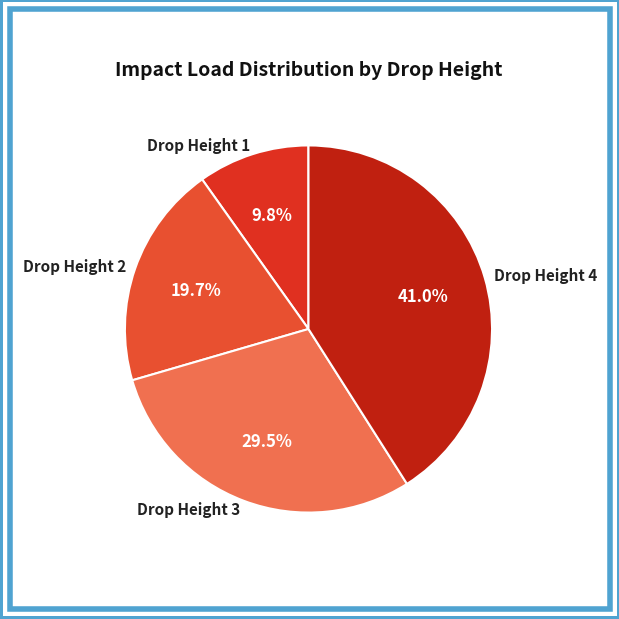

Rank the categories by value from highest to lowest.

Drop Height 4, Drop Height 3, Drop Height 2, Drop Height 1